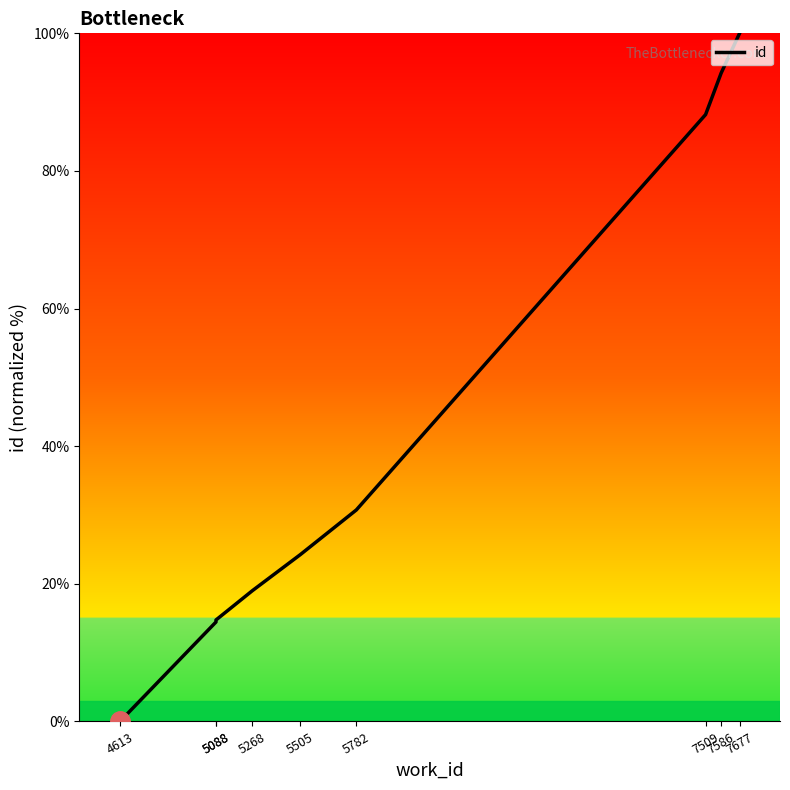

What is the sum of all values?

385.6